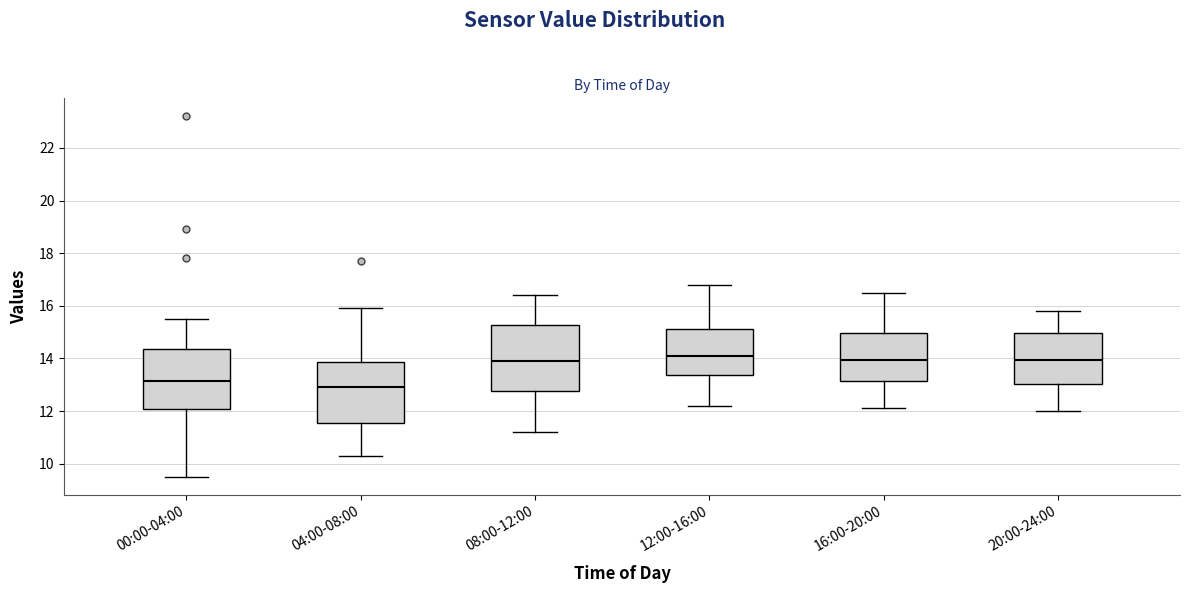

Where is the upper edge of the box for 08:00-12:00 on the y-axis? The values are not printed on the chart, so give them approximately, as read against the axis.

15.2